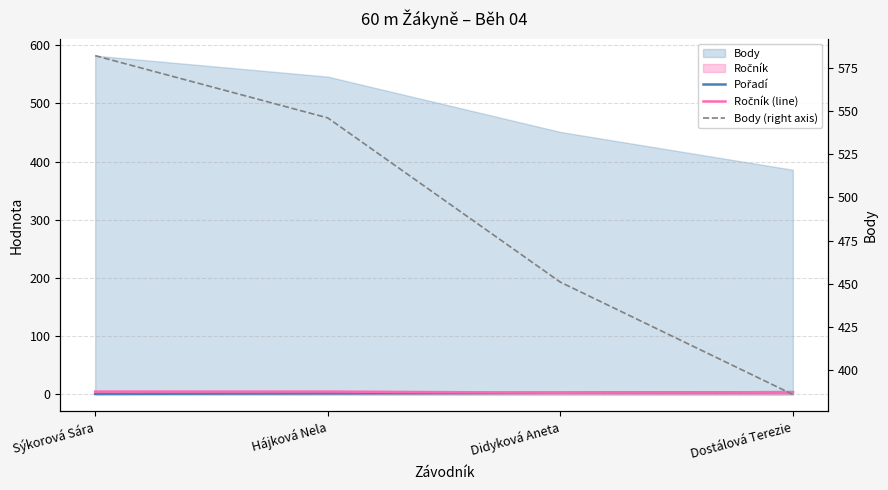

What is the value of the Ročník (line) point at the 3rd from the left?

3